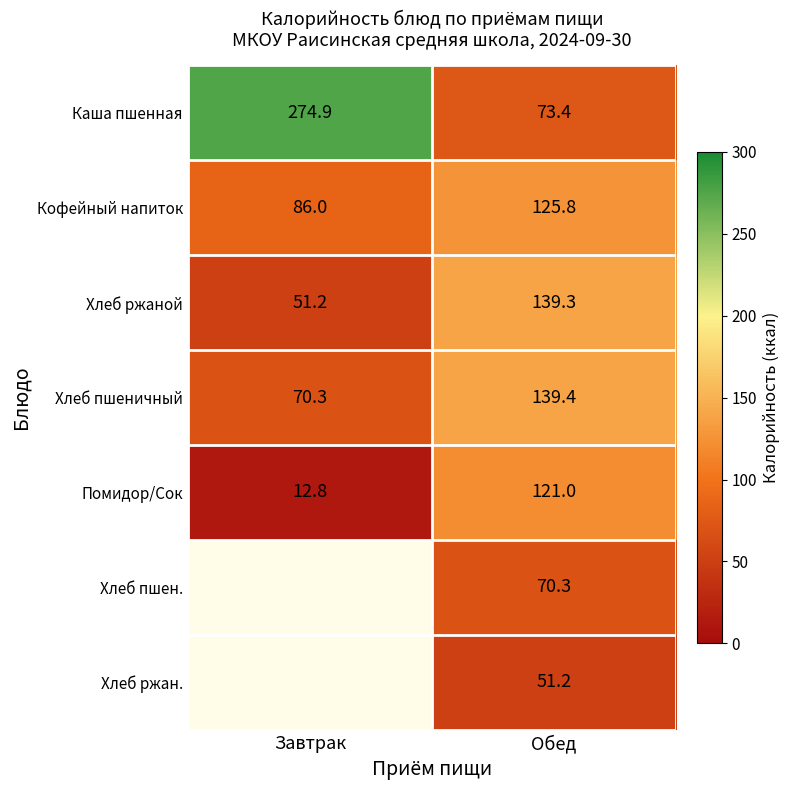

At which label does Кофейный напиток reach its peak?

Обед